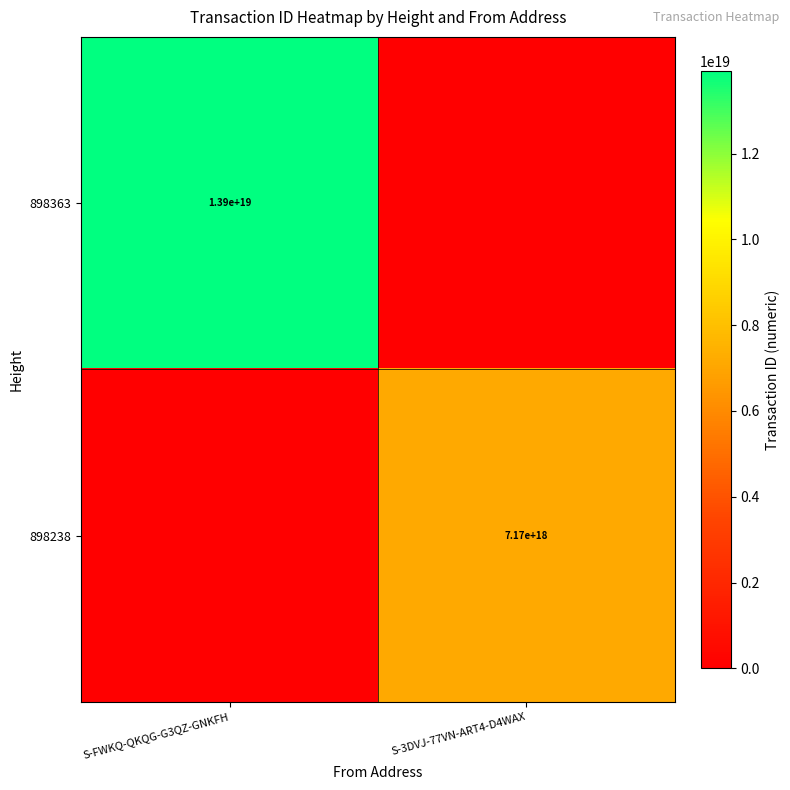

True or false: 898238 has a value of 7170000000000000000 at S-3DVJ-77VN-ART4-D4WAX.

True